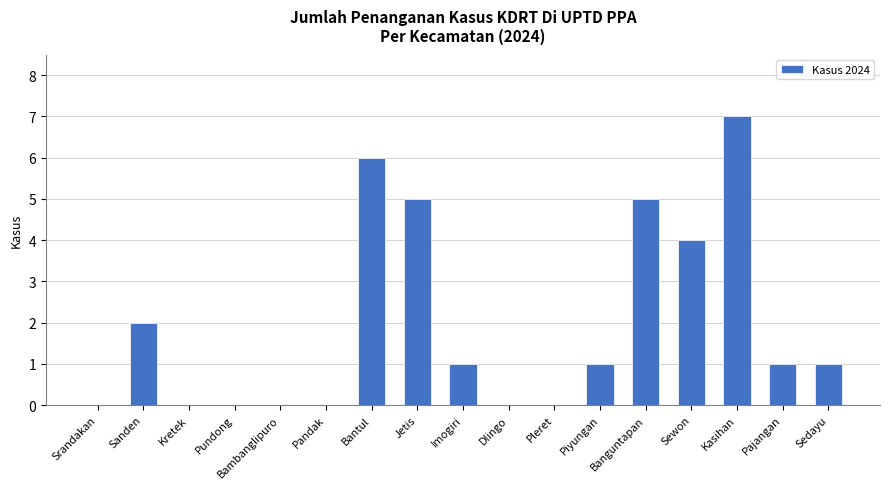

Is it true that the value at Piyungan is 1?

True